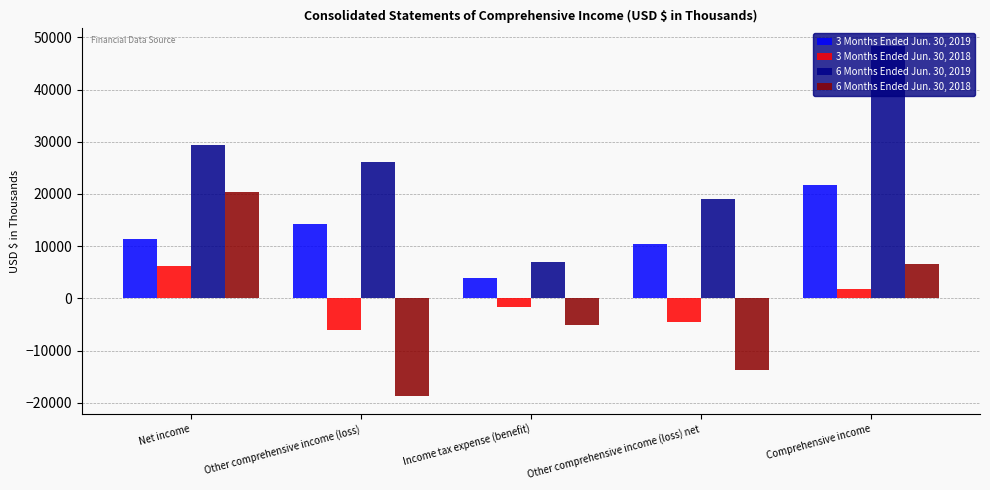

Which series changed the most between Income tax expense (benefit) and Other comprehensive income (loss) net?

6 Months Ended Jun. 30, 2019